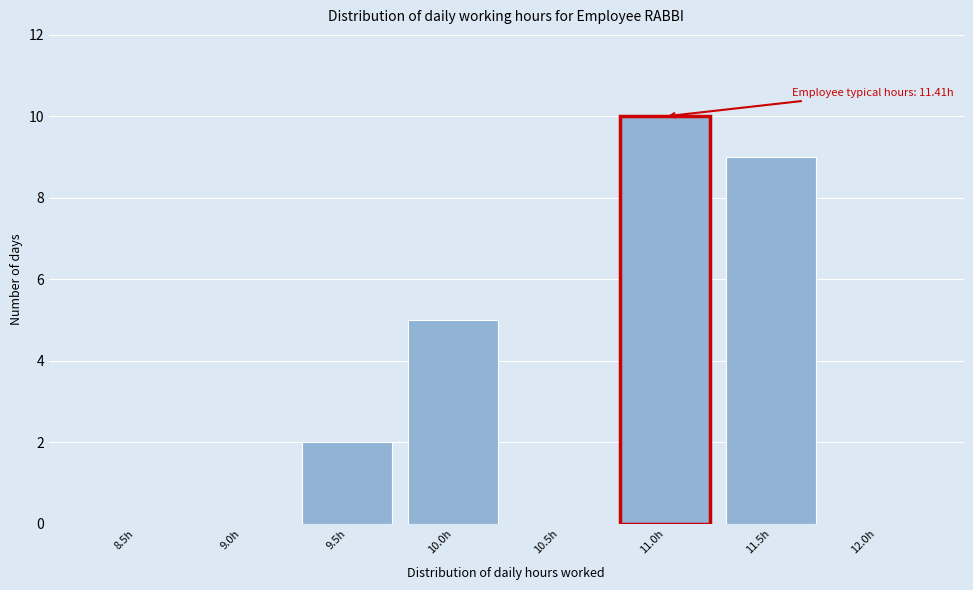

Reading right to left, extract all data points from this chart.

12.0h=0	11.5h=9	11.0h=10	10.5h=0	10.0h=5	9.5h=2	9.0h=0	8.5h=0